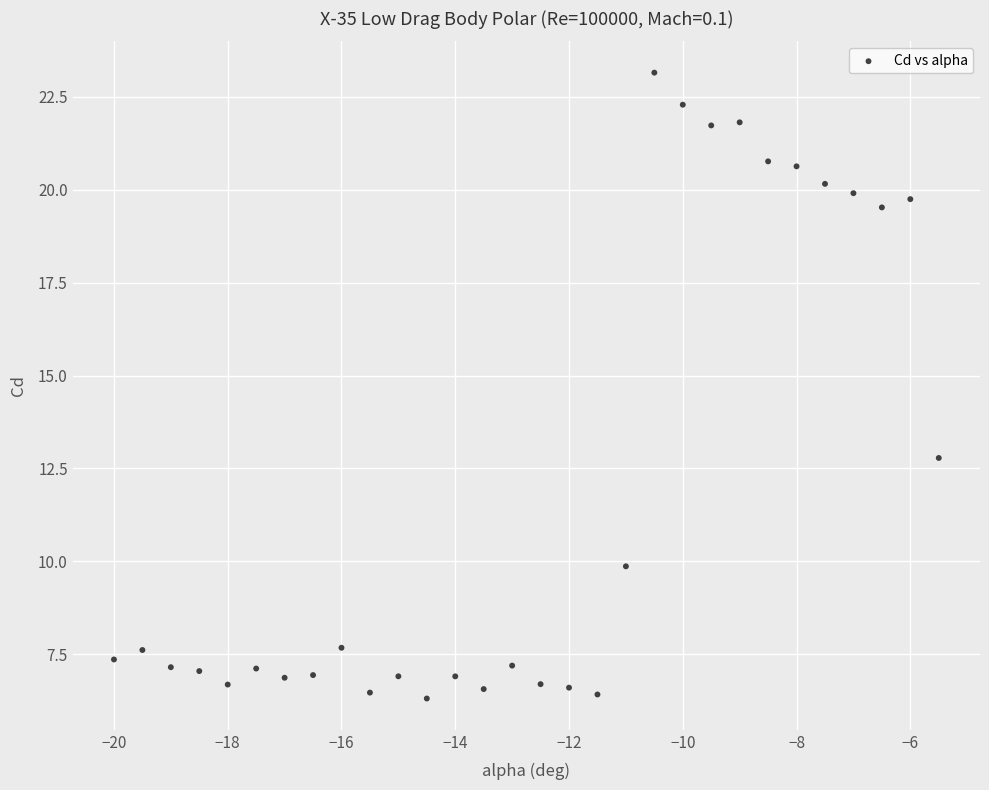

What Y value in the scatter plot is closest to 14?

12.8